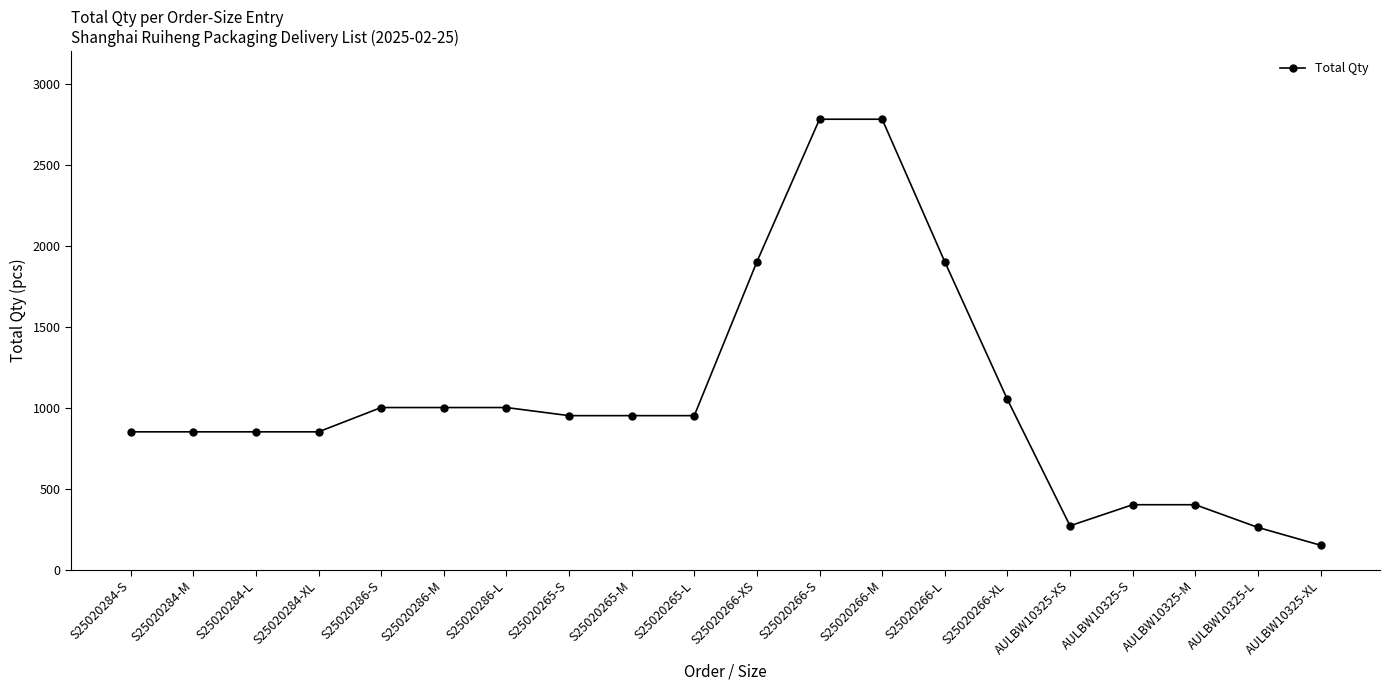

What is the value of the 10th point from the left?

950